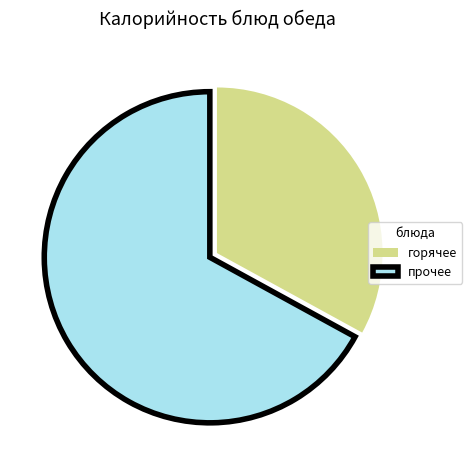

Approximately how many times larger is the value at прочее compared to горячее?

2.0